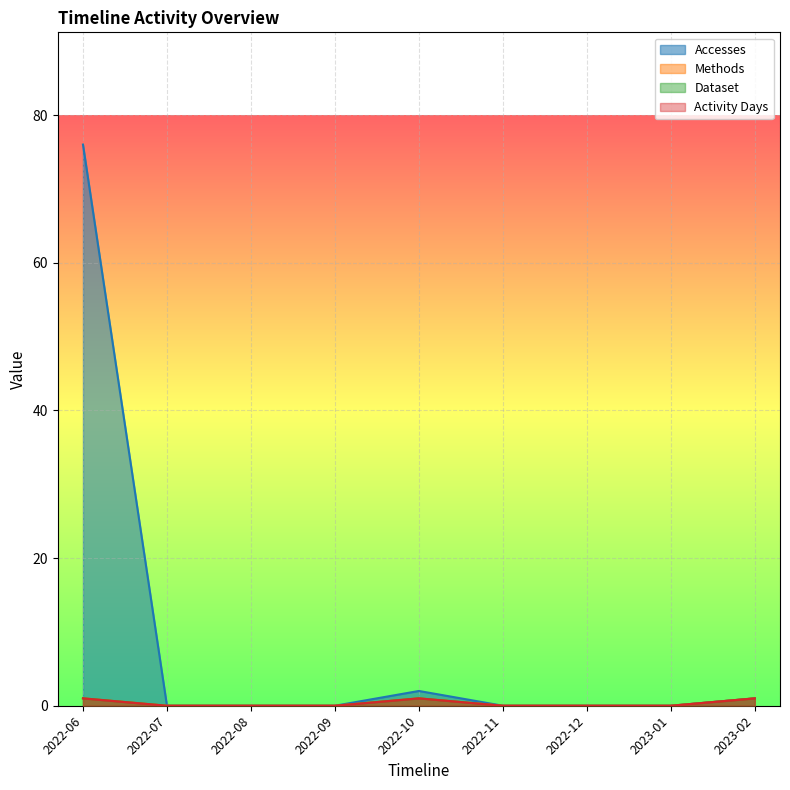

The value of Activity Days at 2022-11 is 0. True or false?

True